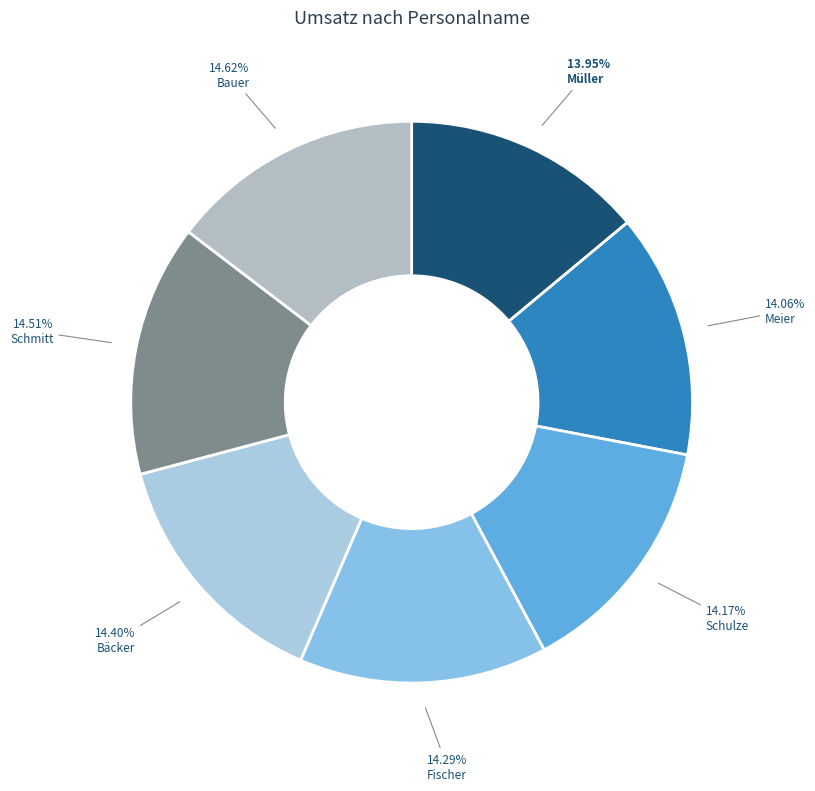

What is the smallest slice in the pie chart?

Müller